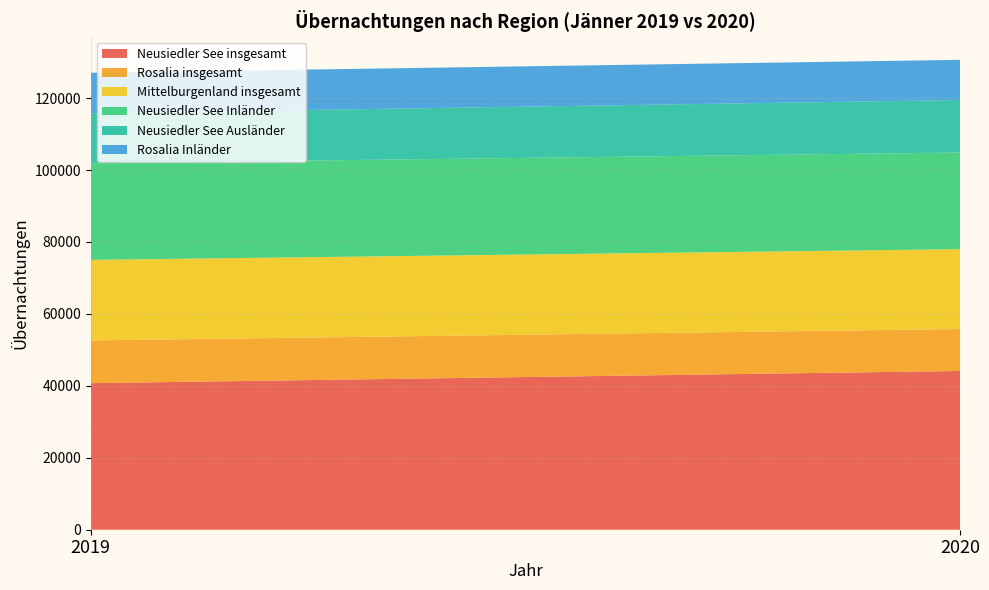

Reading left to right, what are all the values shown in this chart?

Neusiedler See Inländer: 26874	26874
Neusiedler See insgesamt: 40755	44140
Rosalia insgesamt: 11876	11660
Mittelburgenland insgesamt: 22395	22205
Neusiedler See Ausländer: 13881	14599
Rosalia Inländer: 11256	11170